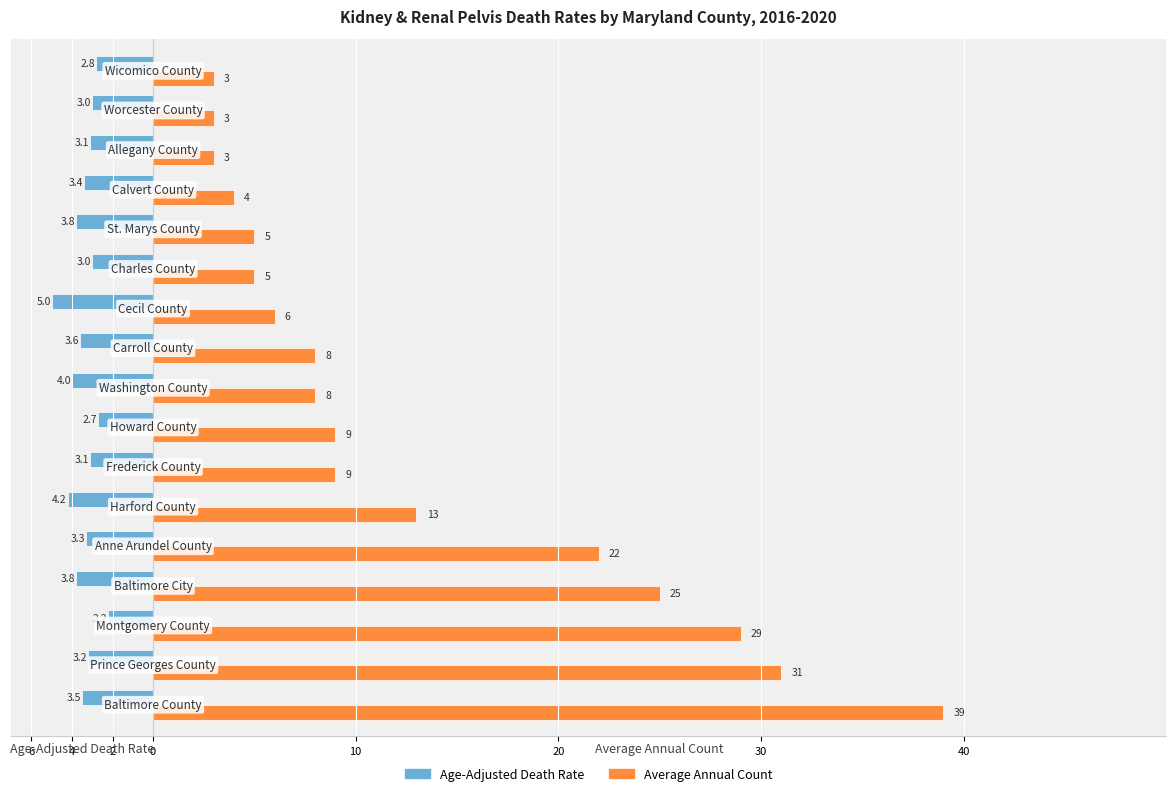

What are all the series names shown in the legend?

Age-Adjusted Death Rate, Average Annual Count